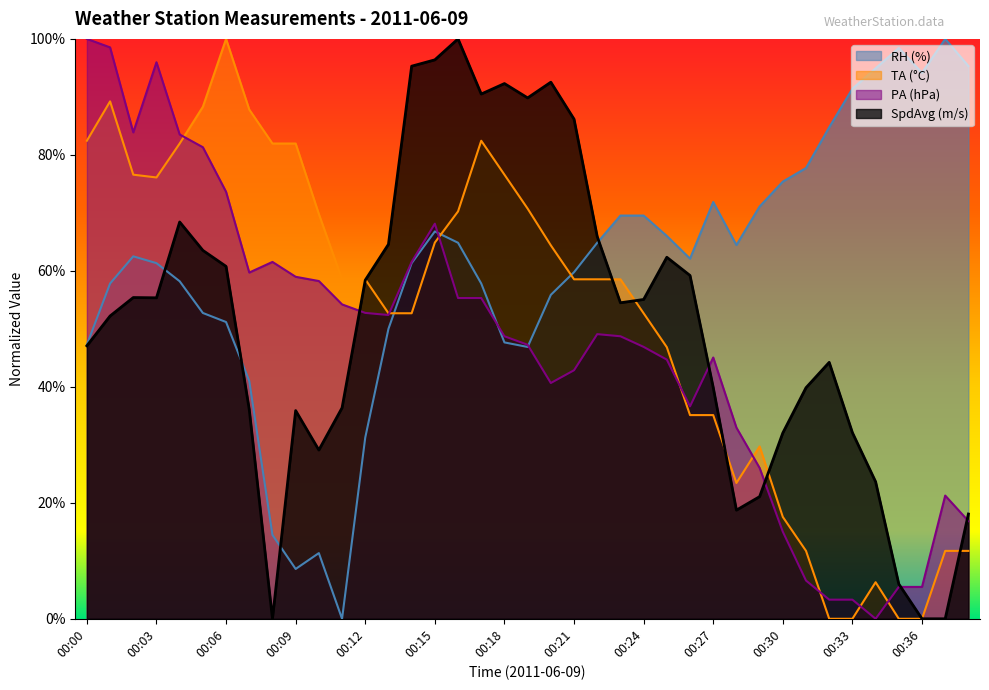

True or false: TA and RH intersect in this chart.

True